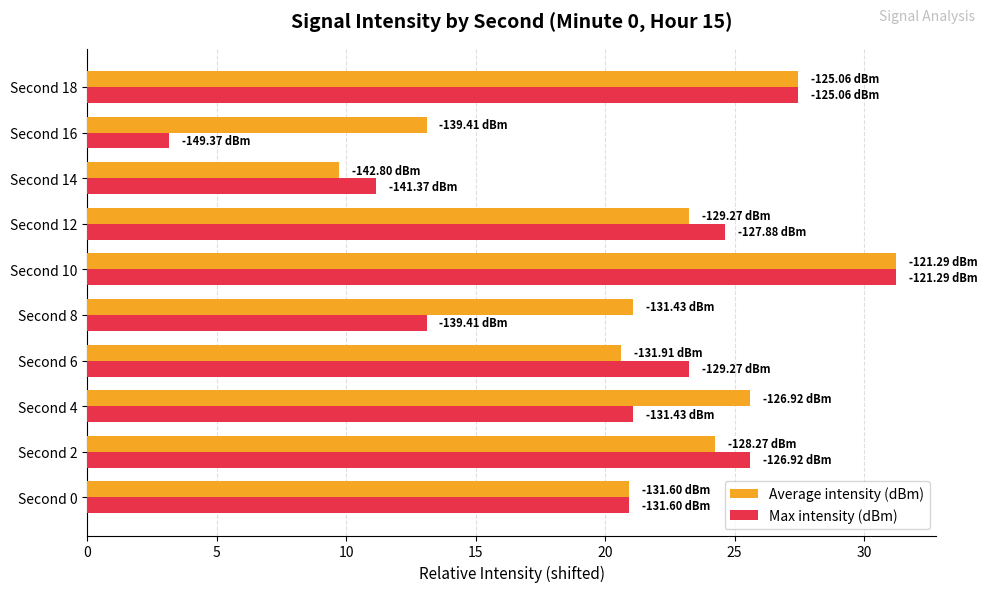

What is the sum of all Max intensity (dBm) values?

201.6